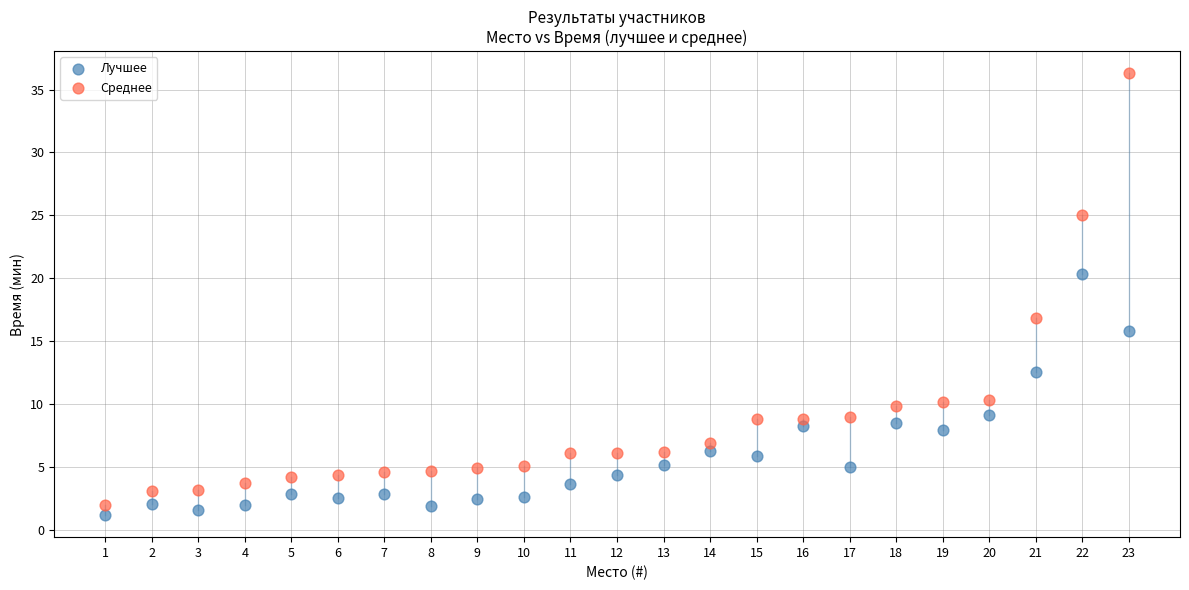

Across all series, what Y value is closest to 18?

16.9